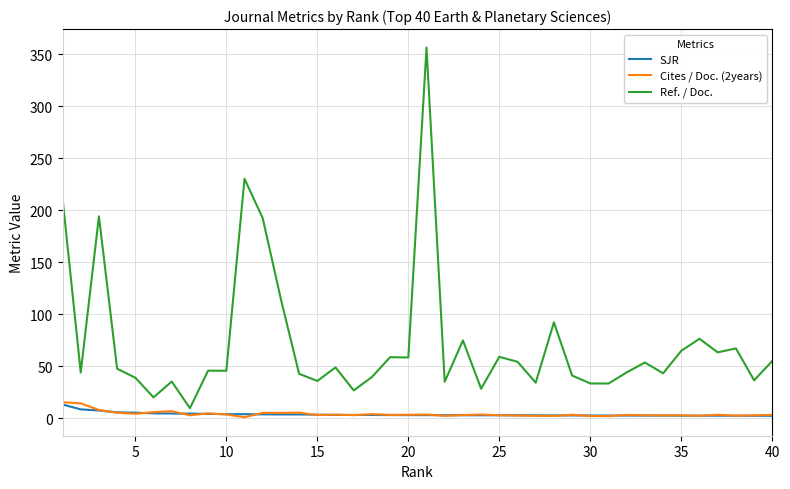

Which series has the largest total across all categories?

Ref. / Doc.